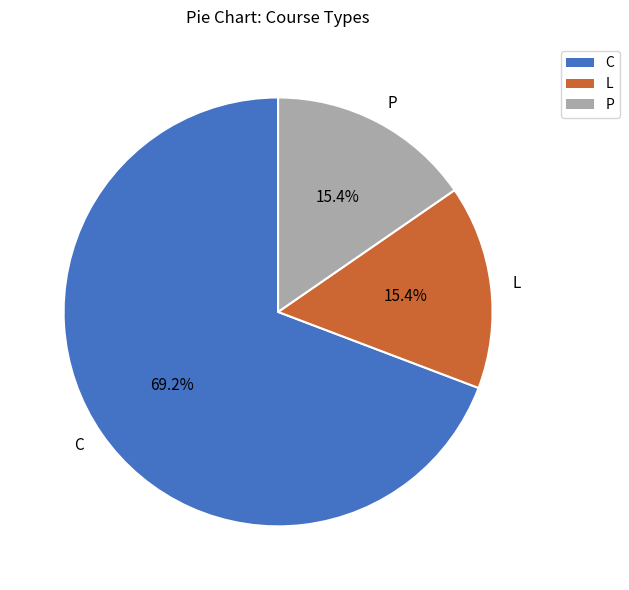

What is the ratio of the value at C to the value at L?

4.5